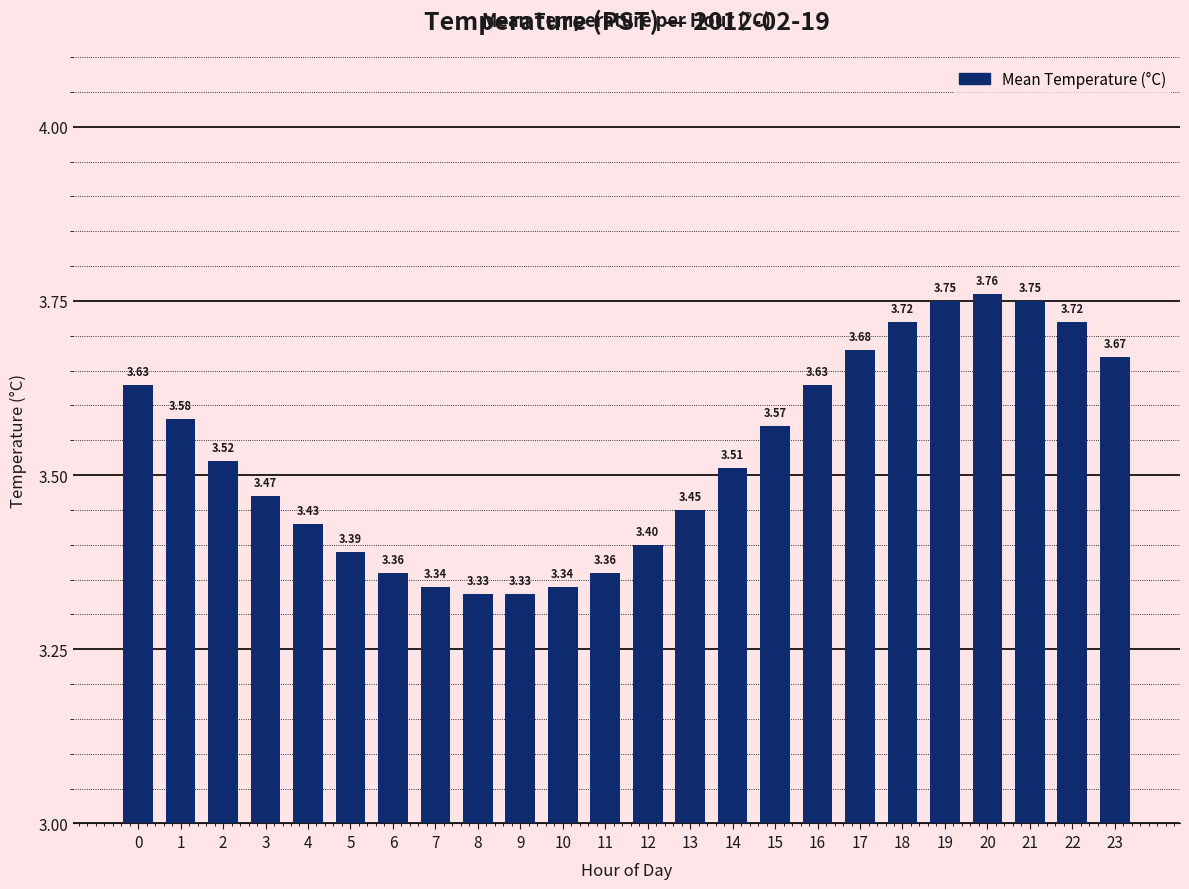

What is the difference between the second highest and minimum values?

0.4